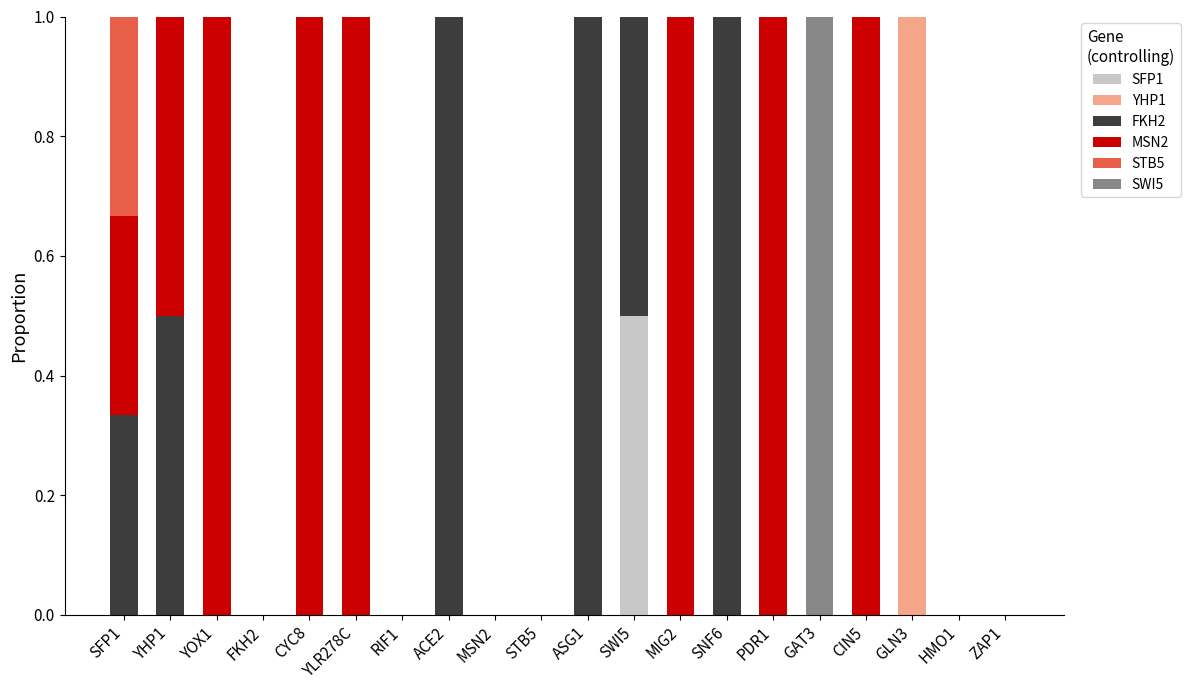

What is the total value across all series at YHP1?

1.0